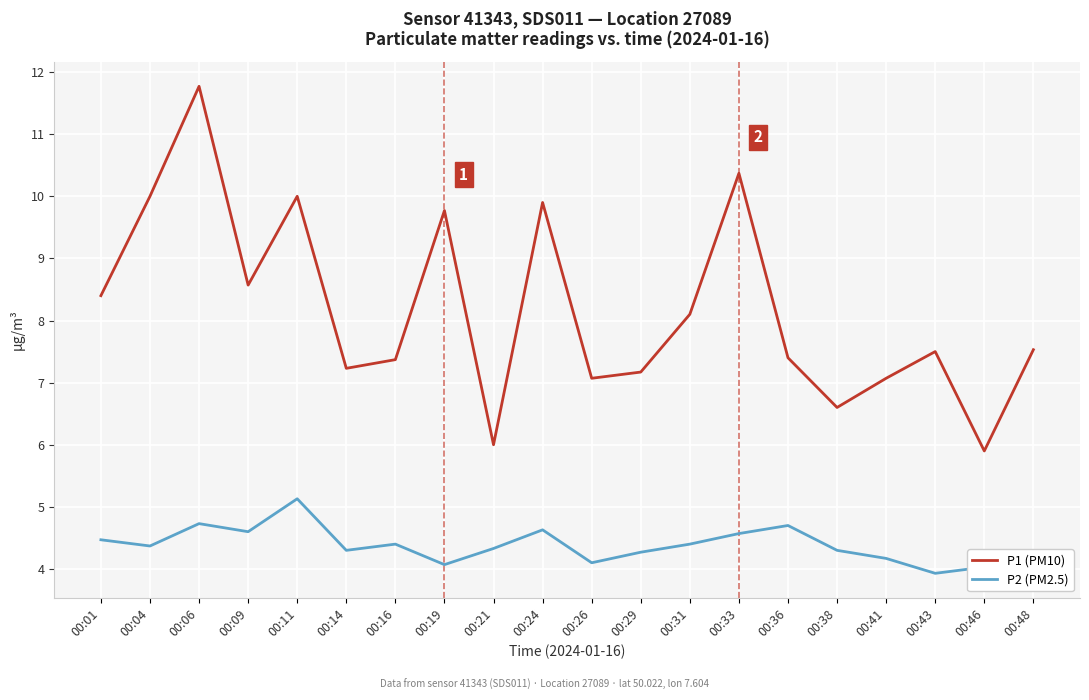

List the series in order of their overall mean, highest first.

P1 (PM10), P2 (PM2.5)